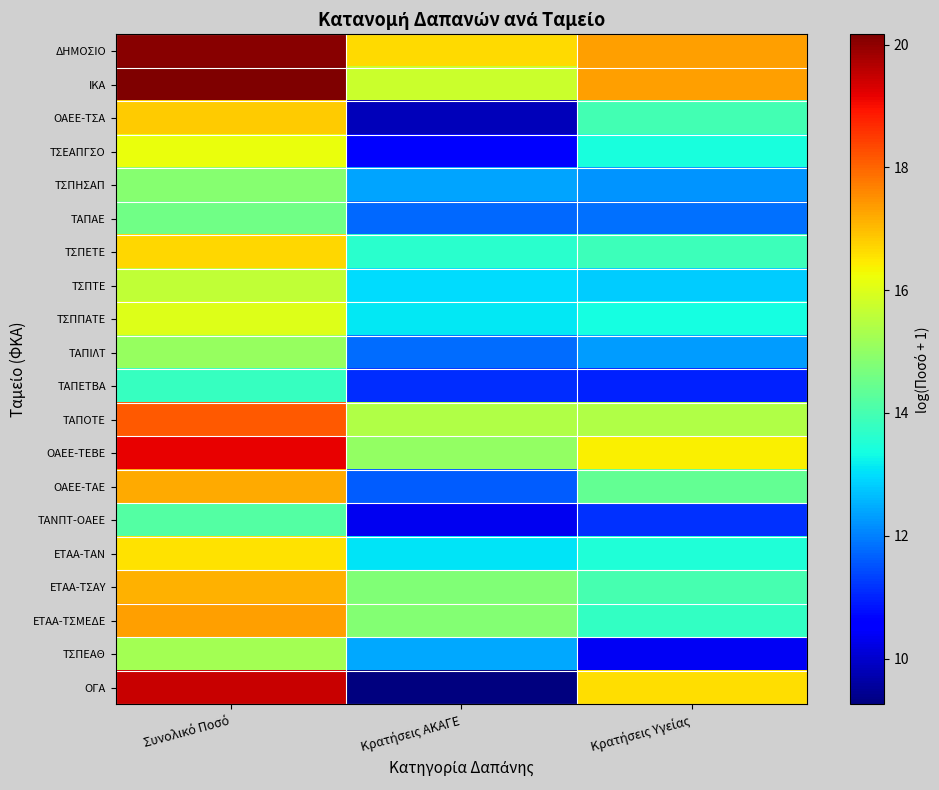

Which series changed the most between Συνολικό Ποσό and Κρατήσεις ΑΚΑΓΕ?

ΟΓΑ